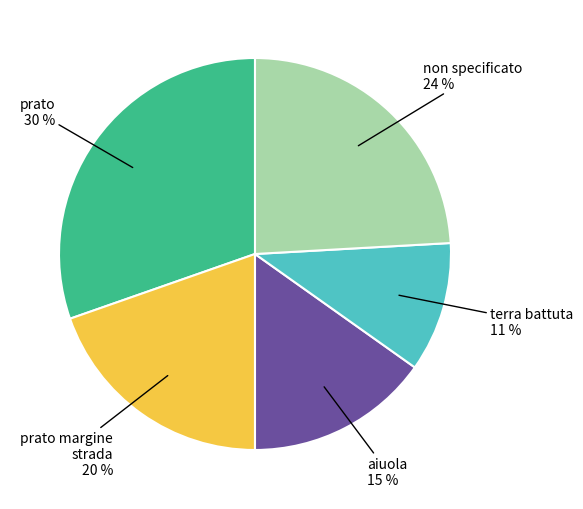

Is there any slice that represents more than half of the pie?

No